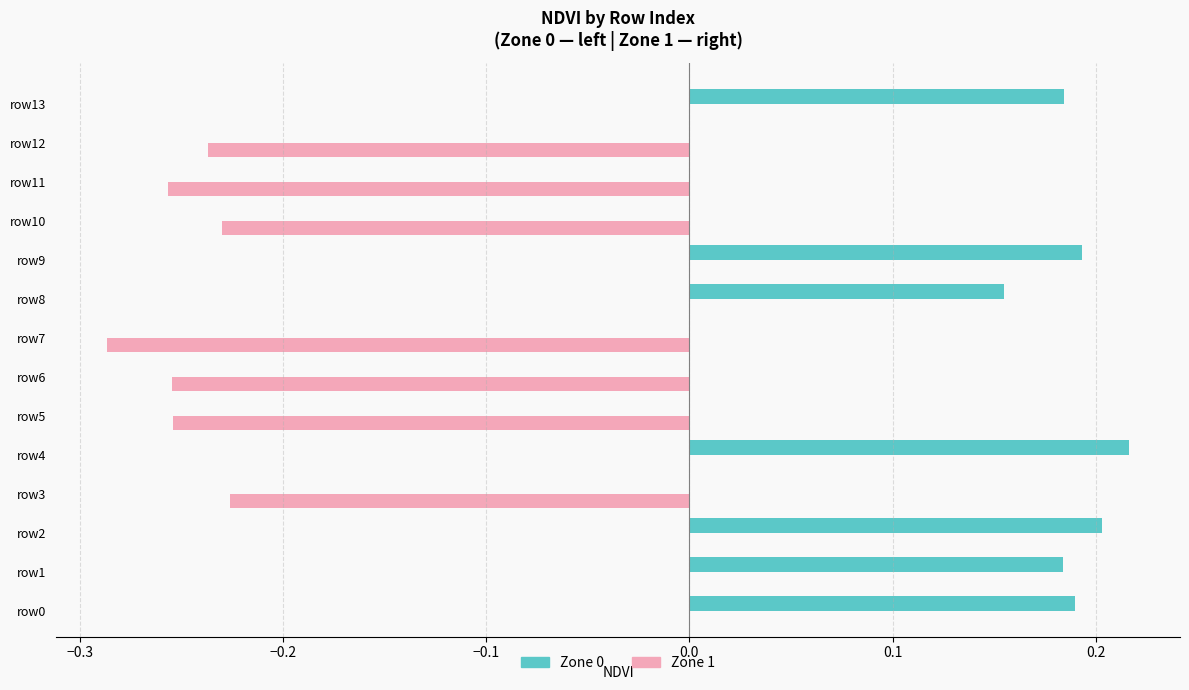

Is it true that NDVI equals 0.1 at 8?

False